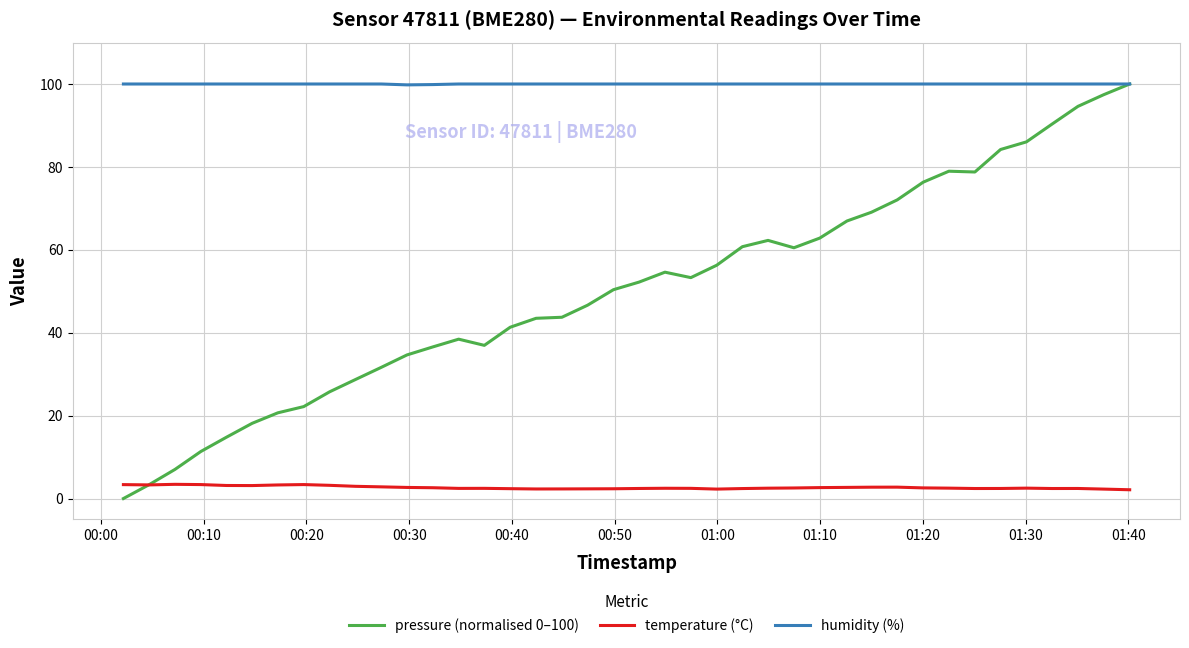

After their last crossing, which series has the higher values: pressure (normalised 0–100) or temperature (°C)?

pressure (normalised 0–100)